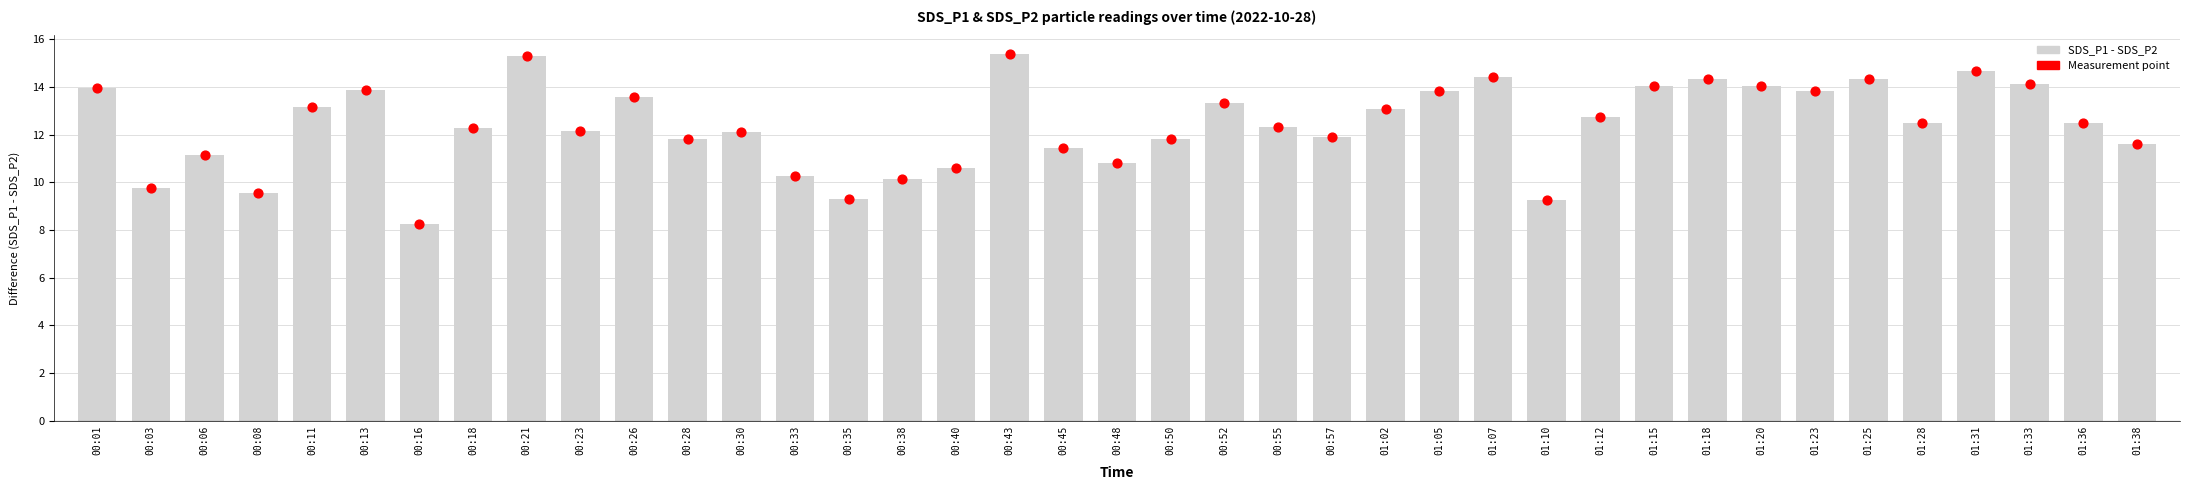

What is the change in value from 00:13 to 00:57?

-2.0